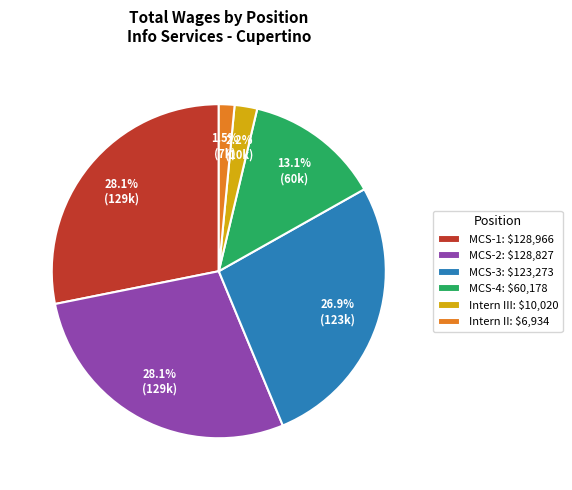

Which category has the smallest portion of the pie?

Intern II: $6,934